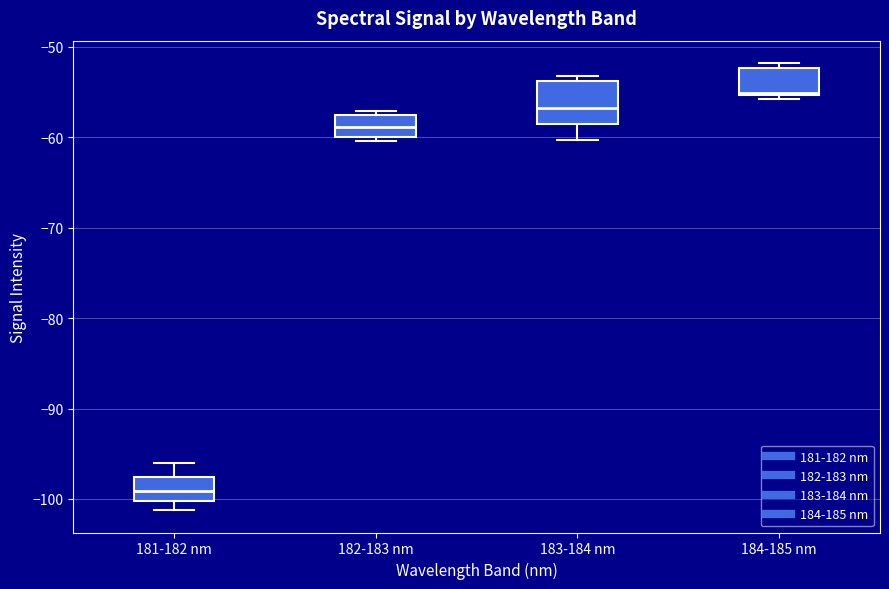

Where is the upper edge of the box for 184-185 nm on the y-axis? The values are not printed on the chart, so give them approximately, as read against the axis.

-52